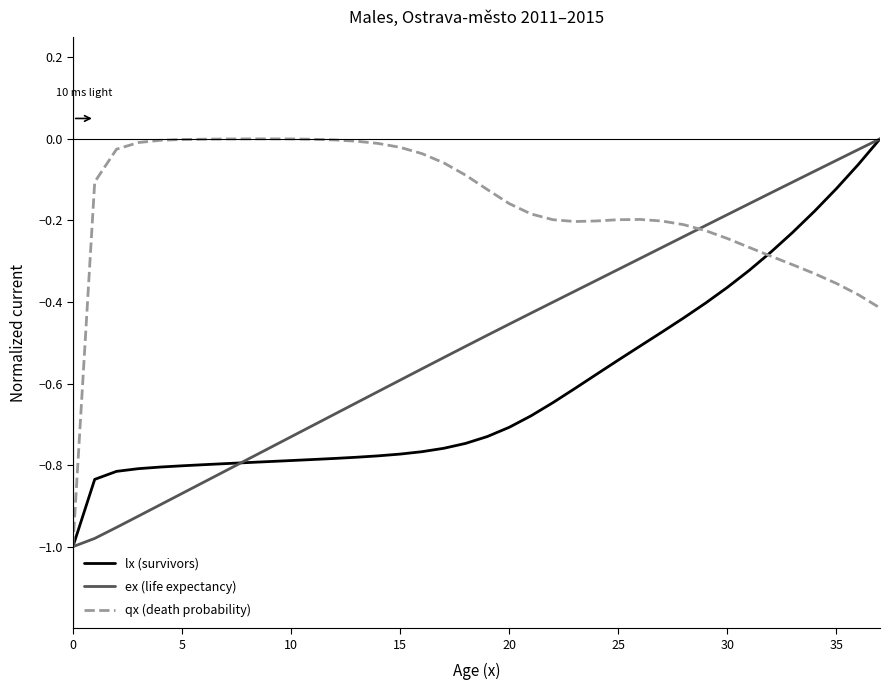

True or false: lx (survivors) and qx (death probability) cross at least once.

True